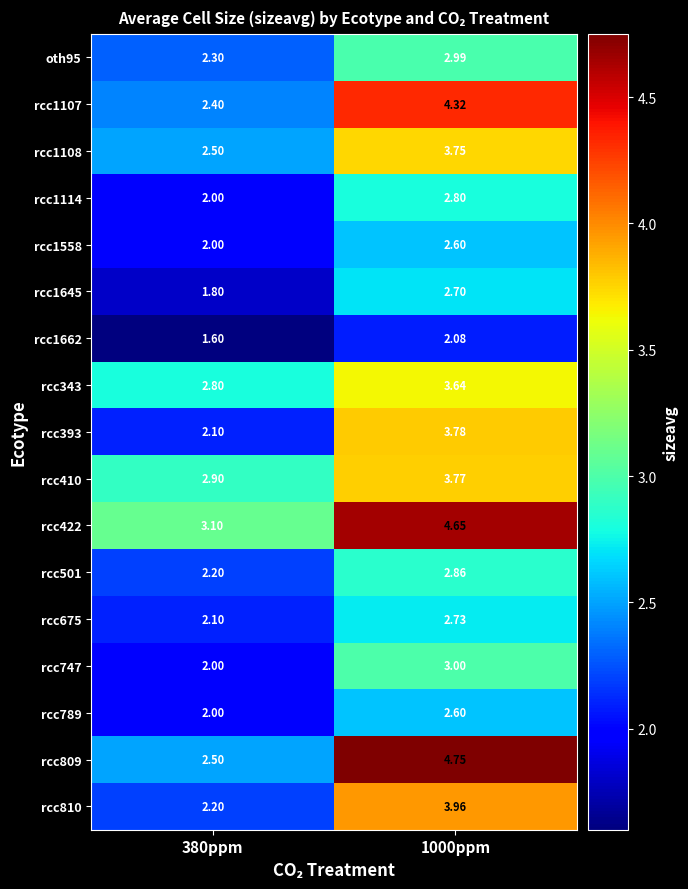

Is the value of rcc747 at 1000ppm greater than the value of rcc393 at 380ppm?

Yes